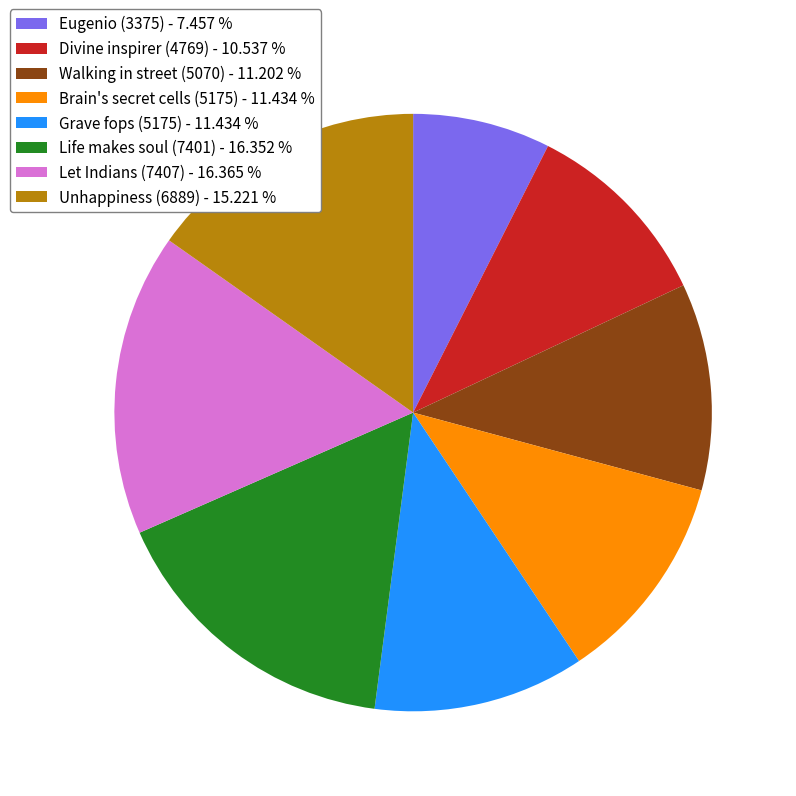

Is it true that Let Indians (7407) is 16% of the pie?

True